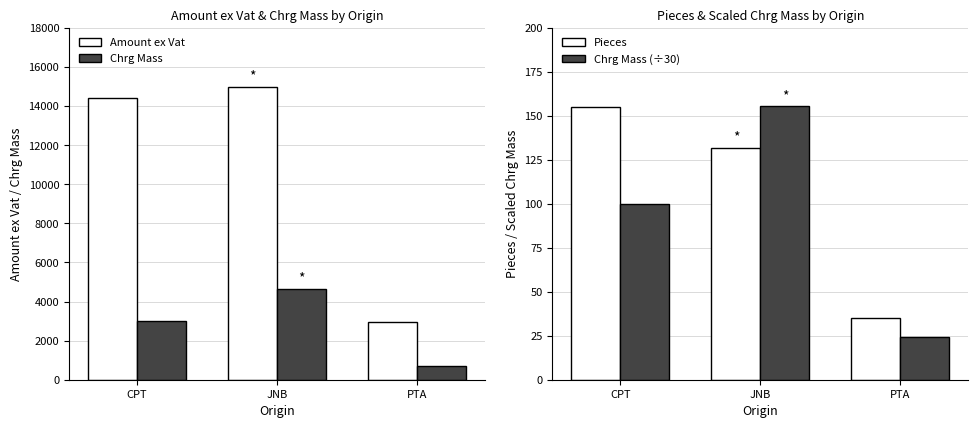

At which label does Pieces first exceed 132?

CPT